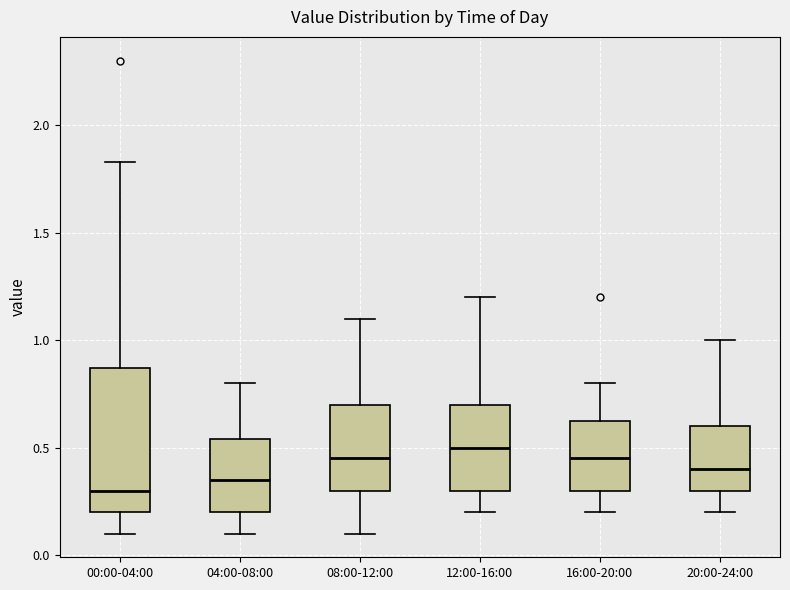

Reading left to right, transcribe this box plot: for each box, give where its median line is, the range the box spans, and where its two whiskers end, as read against the y-axis. The values are not printed on the chart, so give them approximately, as read against the axis.

00:00-04:00: median 0.30, box 0.20 to 0.85, whiskers 0.10 to 1.85
04:00-08:00: median 0.35, box 0.20 to 0.55, whiskers 0.10 to 0.80
08:00-12:00: median 0.45, box 0.30 to 0.70, whiskers 0.10 to 1.10
12:00-16:00: median 0.50, box 0.30 to 0.70, whiskers 0.20 to 1.20
16:00-20:00: median 0.45, box 0.30 to 0.65, whiskers 0.20 to 0.80
20:00-24:00: median 0.40, box 0.30 to 0.60, whiskers 0.20 to 1.00